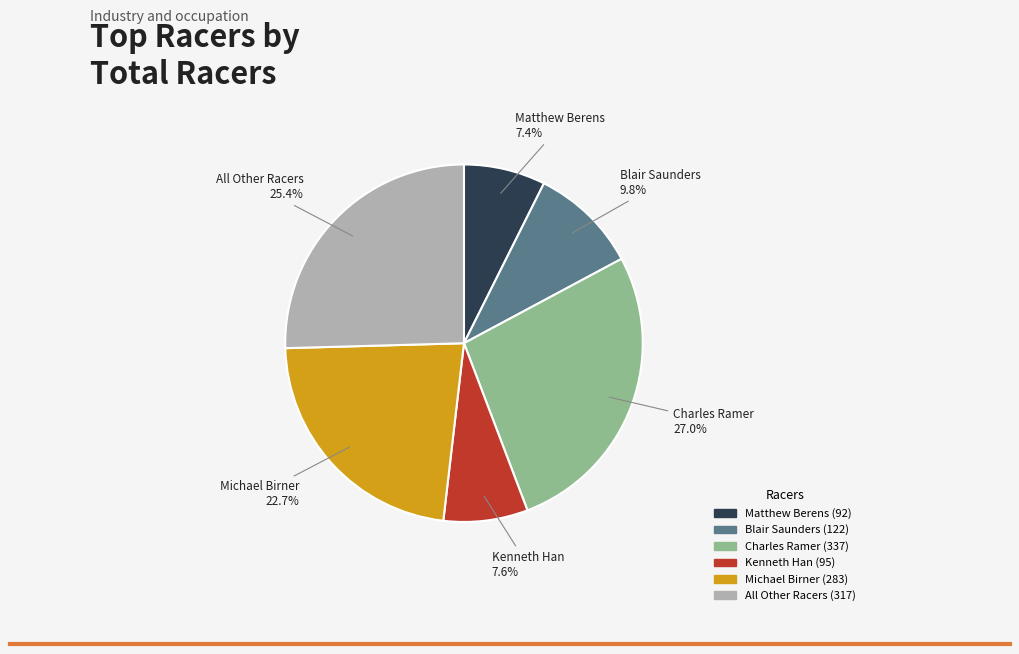

Do Matthew Berens and Michael Birner together represent more than half of the pie?

No